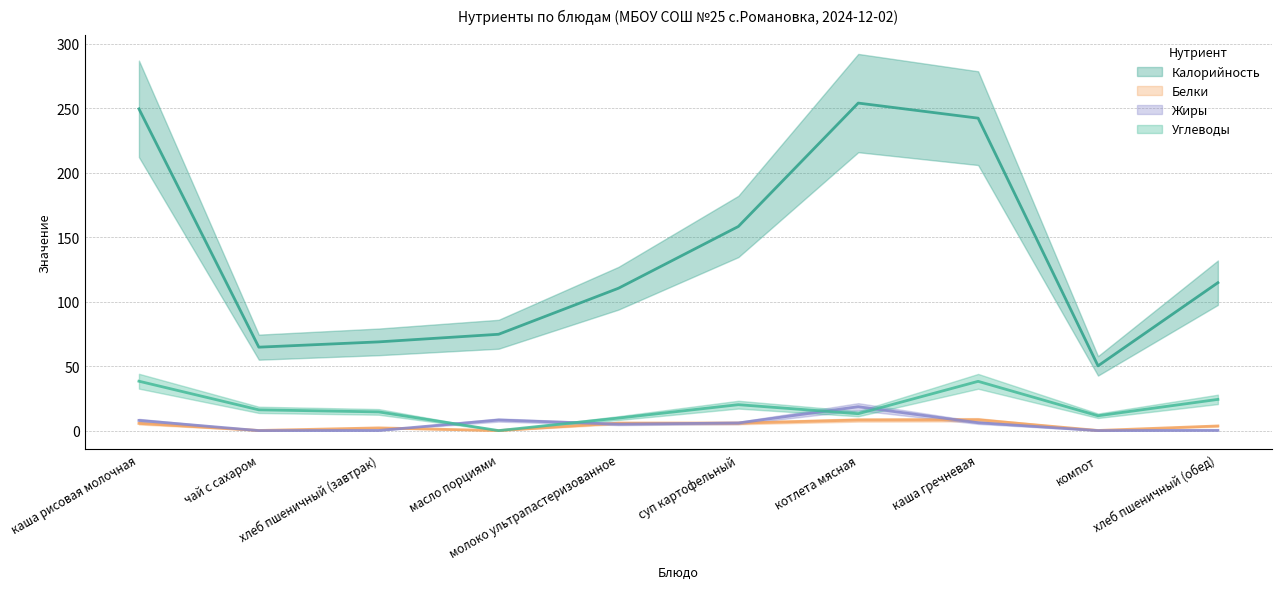

What is the total value across all series at каша рисовая молочная?

301.7